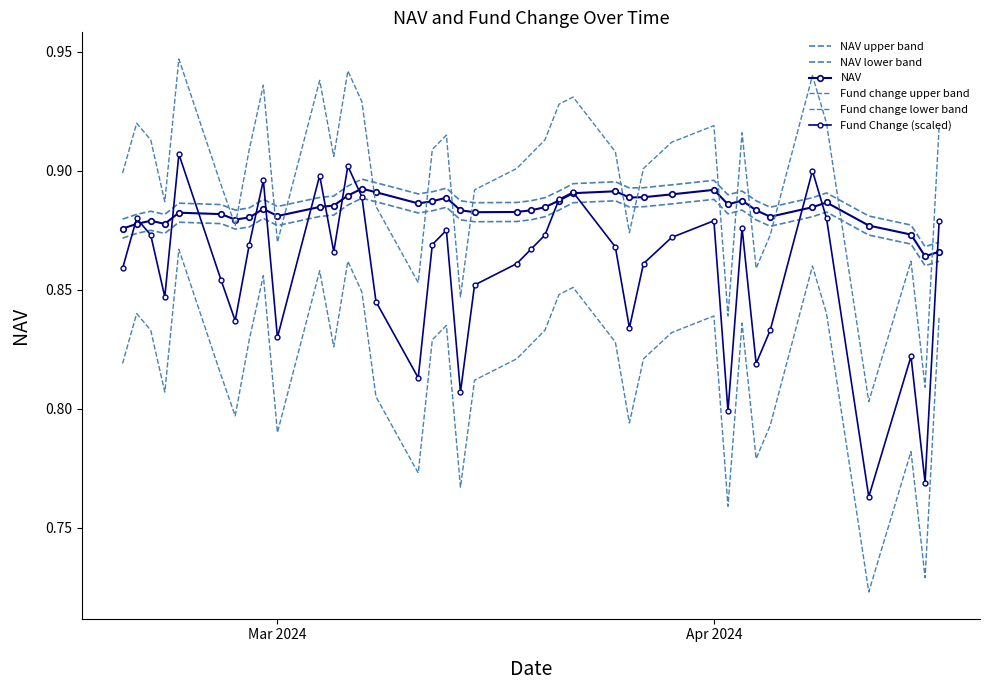

Between which two adjacent categories do NAV and Fund Change (scaled) first intersect?

Mar 2024 and Apr 2024